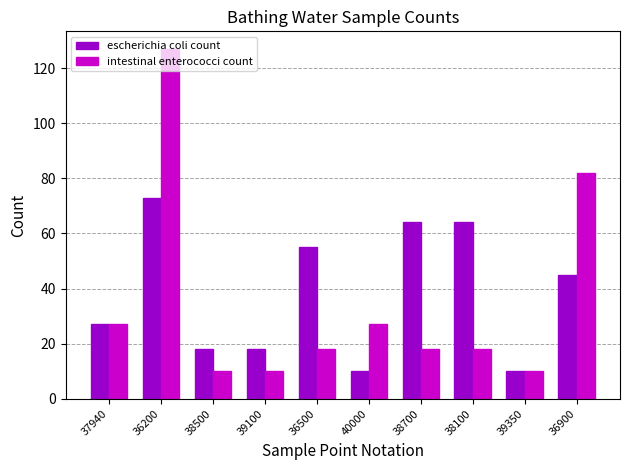

Reading left to right, transcribe all the data shown in this chart.

escherichia coli count: 37940=27	36200=73	38500=18	39100=18	36500=55	40000=10	38700=64	38100=64	39350=10	36900=45
intestinal enterococci count: 37940=27	36200=127	38500=10	39100=10	36500=18	40000=27	38700=18	38100=18	39350=10	36900=82